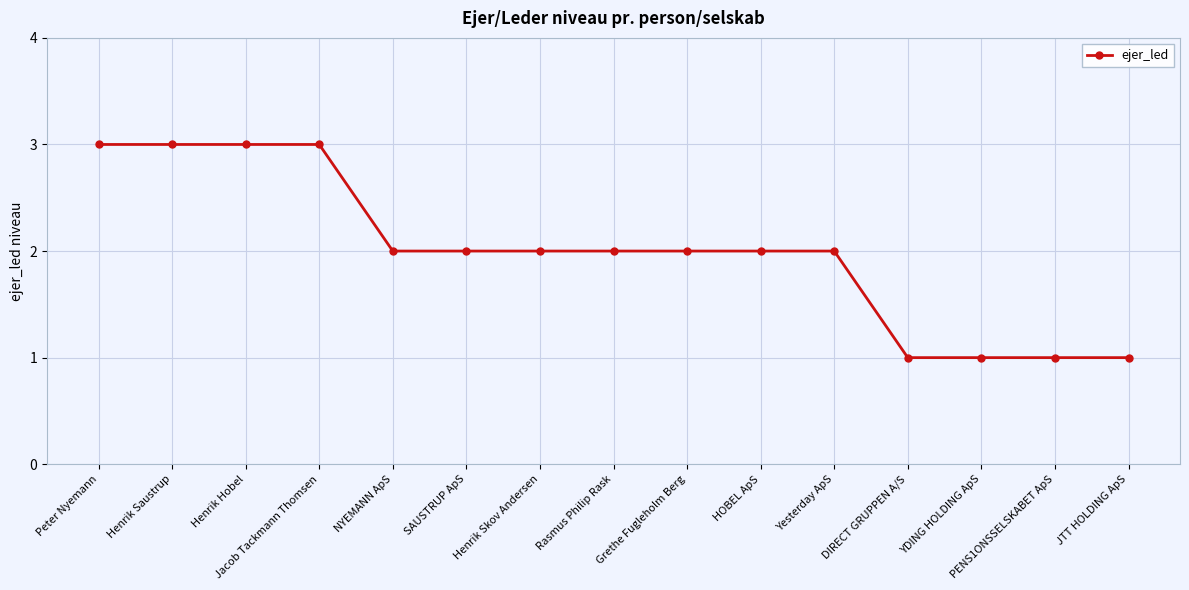

The chart shows a value of 2 at SAUSTRUP ApS. True or false?

True